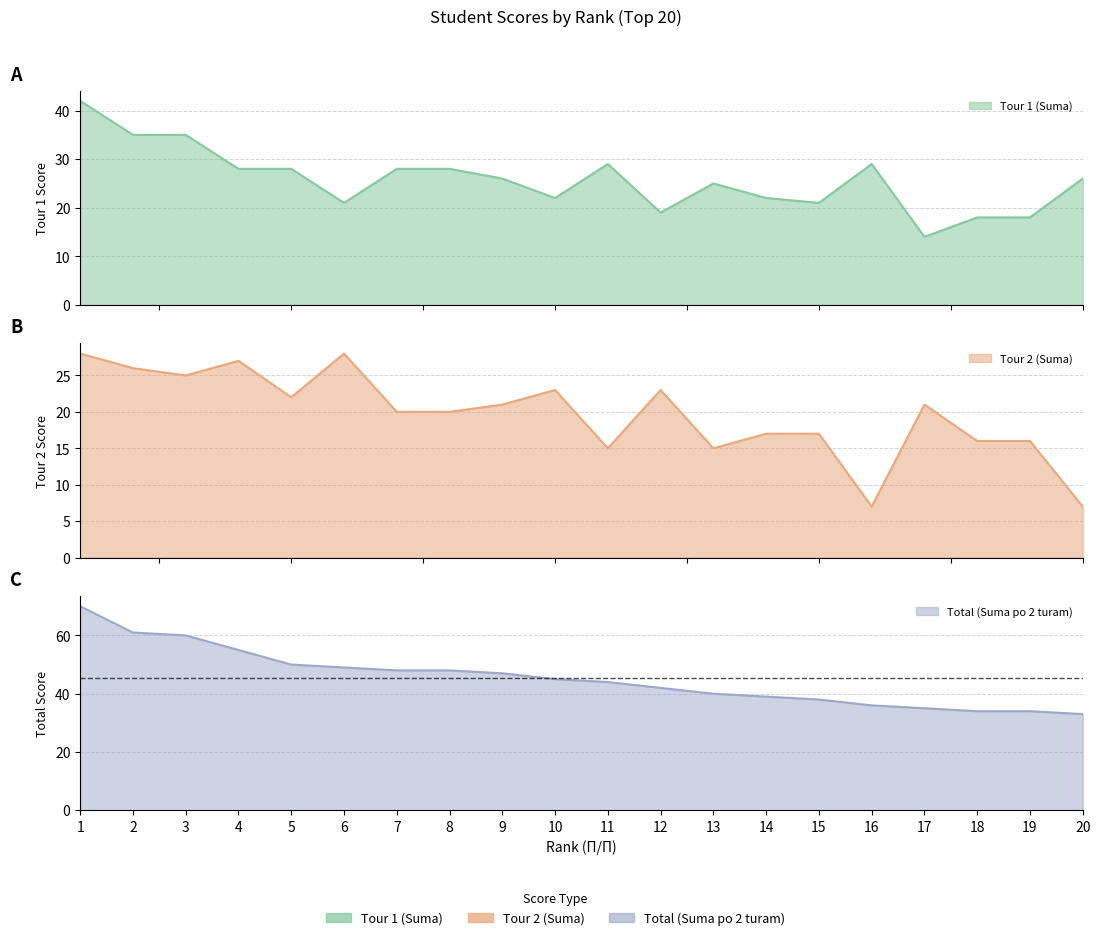

What is the spread (max minus min) of values at 16?

29